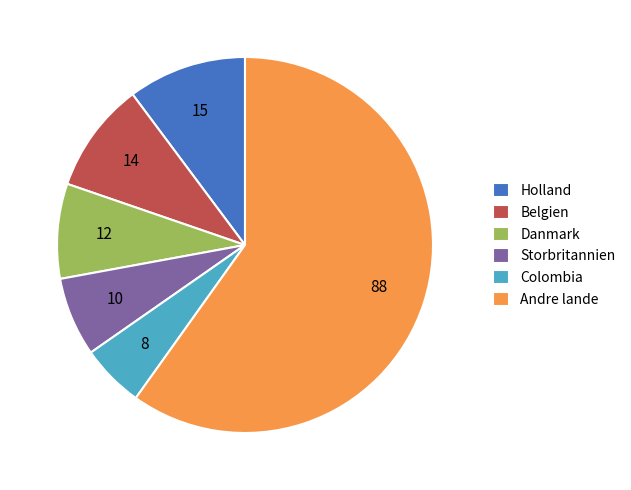

Between Belgien and Andre lande, which is larger?

Andre lande